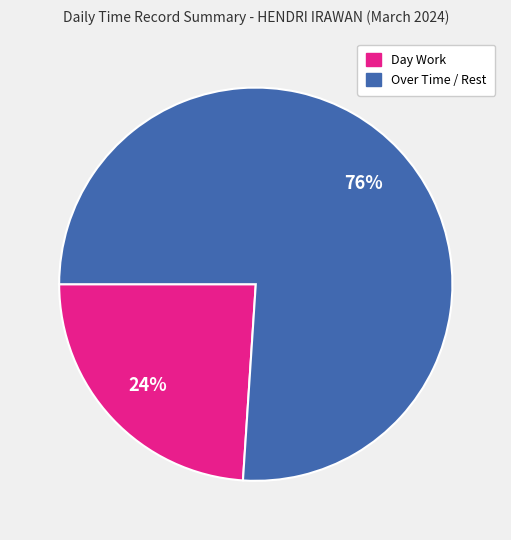

To the nearest percent, what portion does Day Work represent?

24%